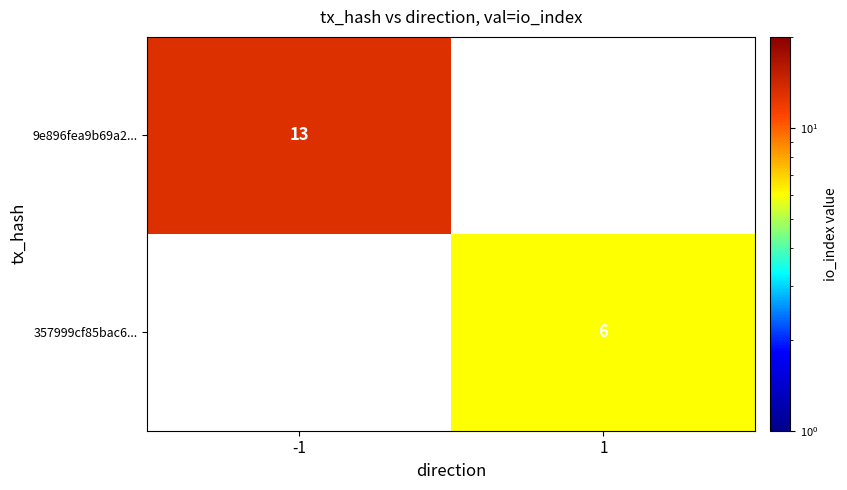

True or false: 357999cf85bac6... has a value of 6 at 1.

True